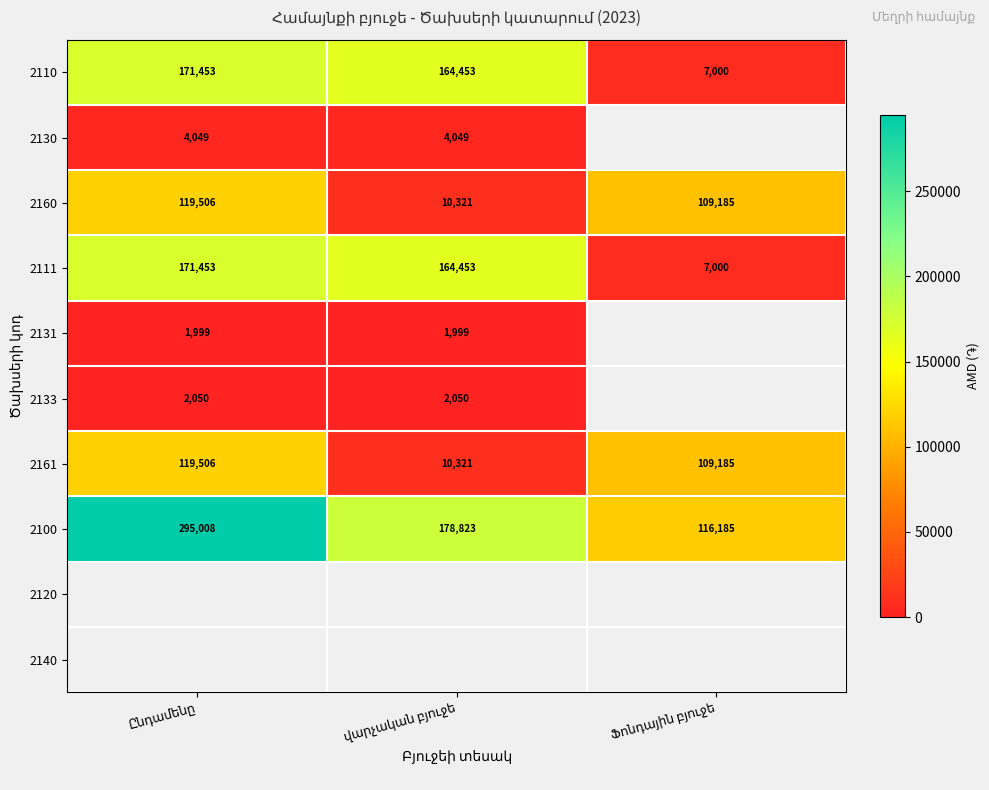

What is the difference between the 2100 values at Ընդամենը and Ֆոնդային բյուջե?

178823.0